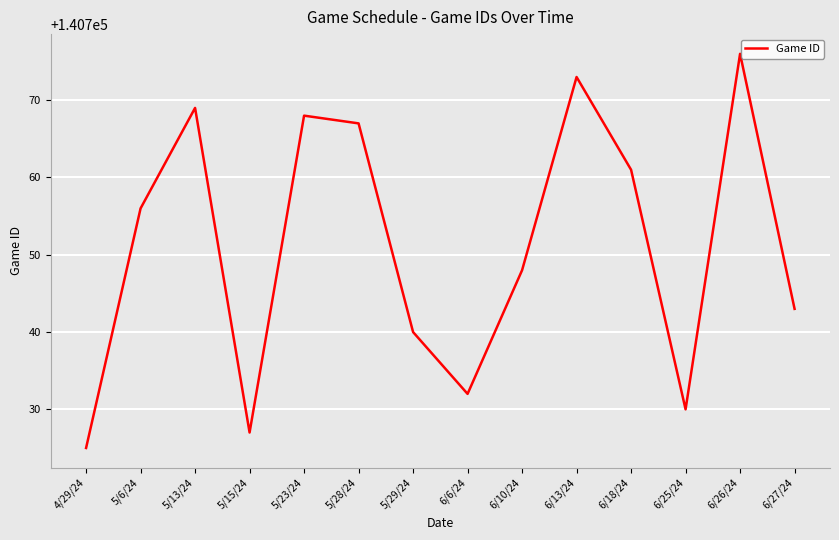

Is it true that the value at 5/23/24 is 56595?

False